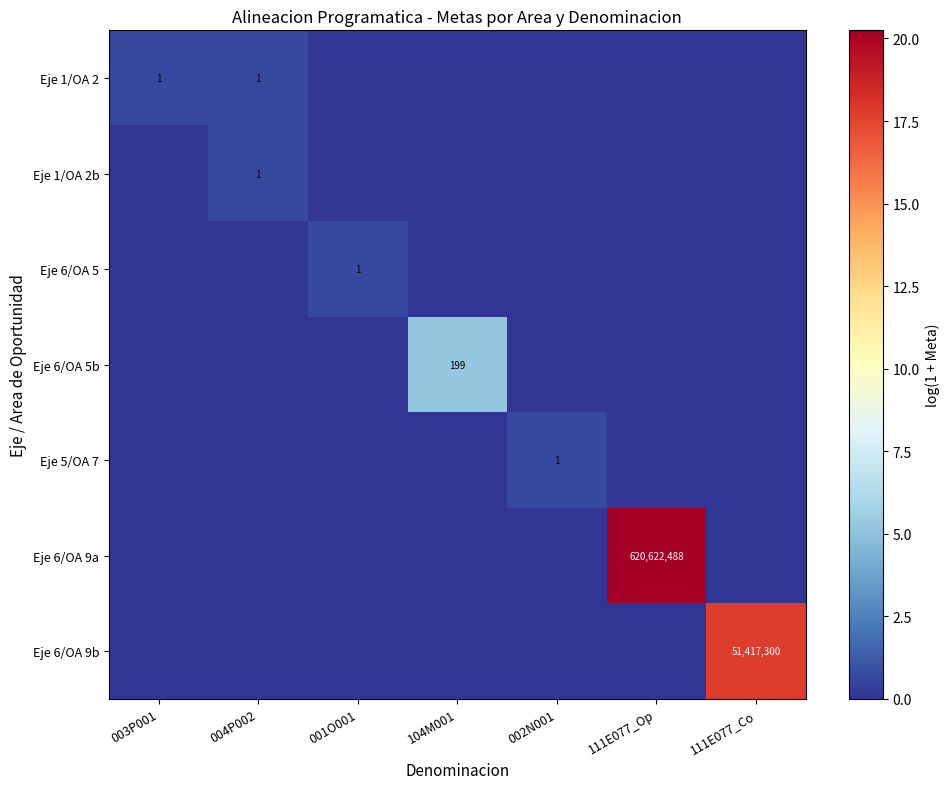

True or false: Eje 6/OA 9a has a value of 620622488 at 111E077_Op.

True